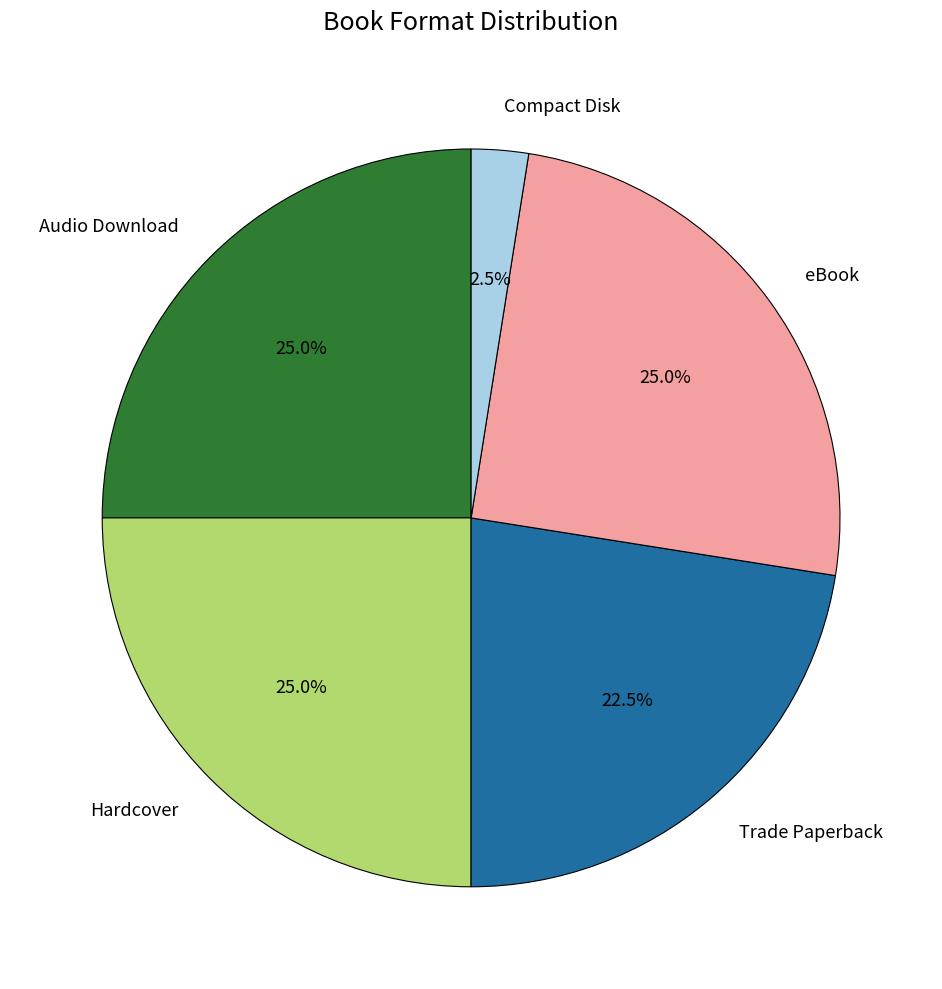

What portion of the pie excludes Compact Disk?

97.5%